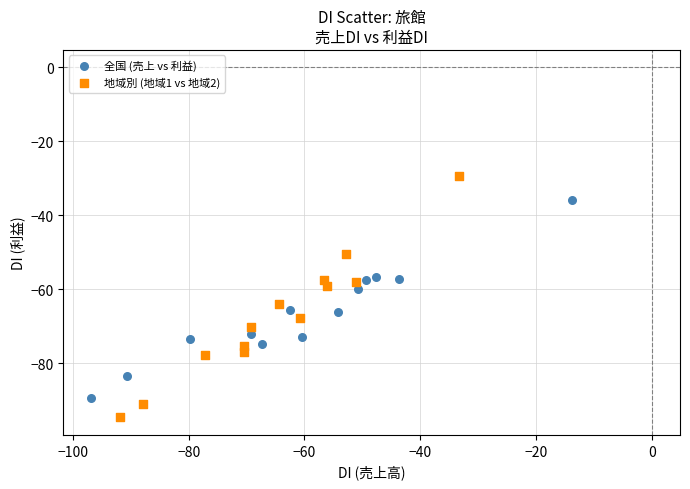

Which series contains the lowest Y value?

地域別 (地域1 vs 地域2)